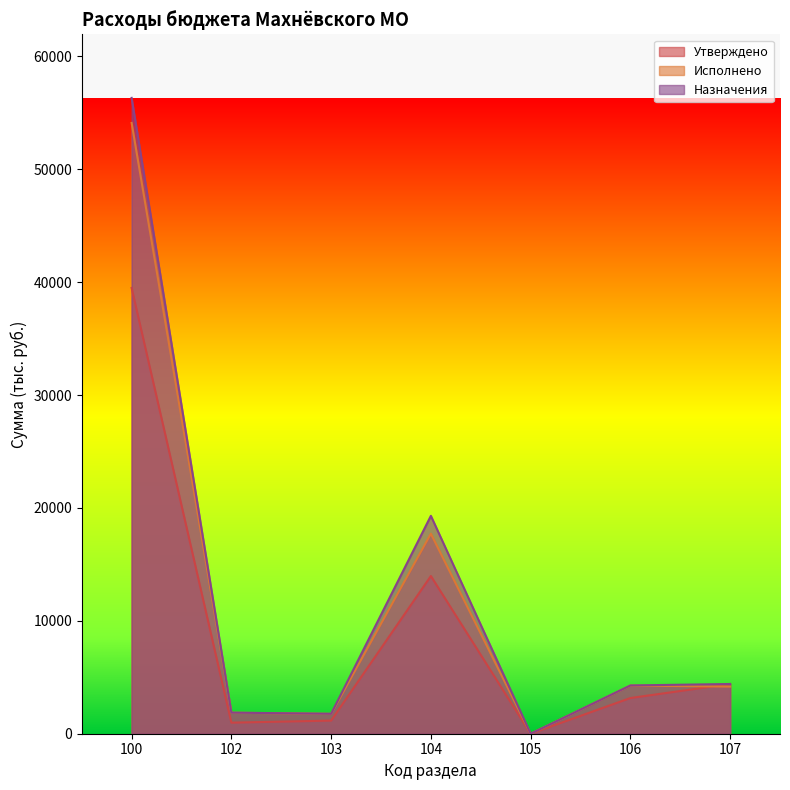

How many values in the Утверждено series exceed 3161?

4